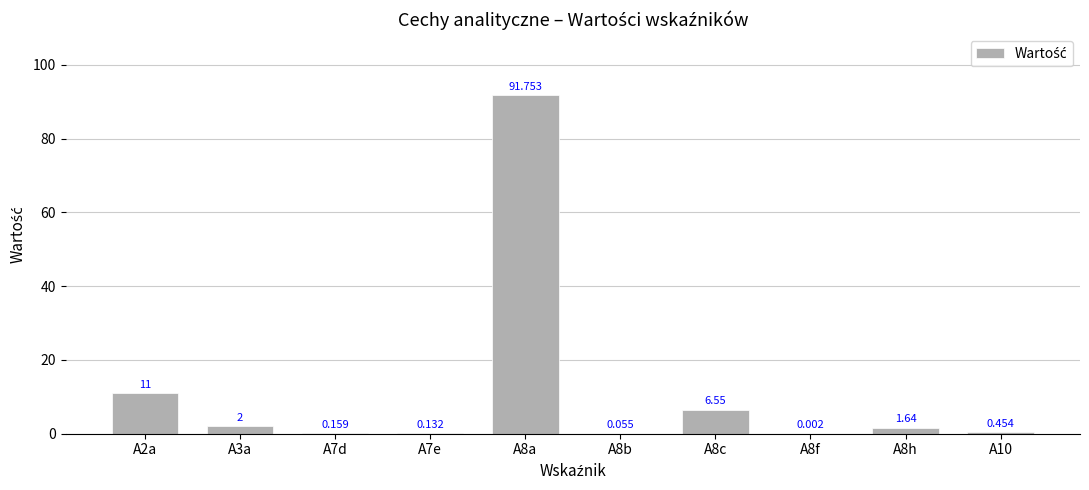

What value does the data have at A7e?

0.1